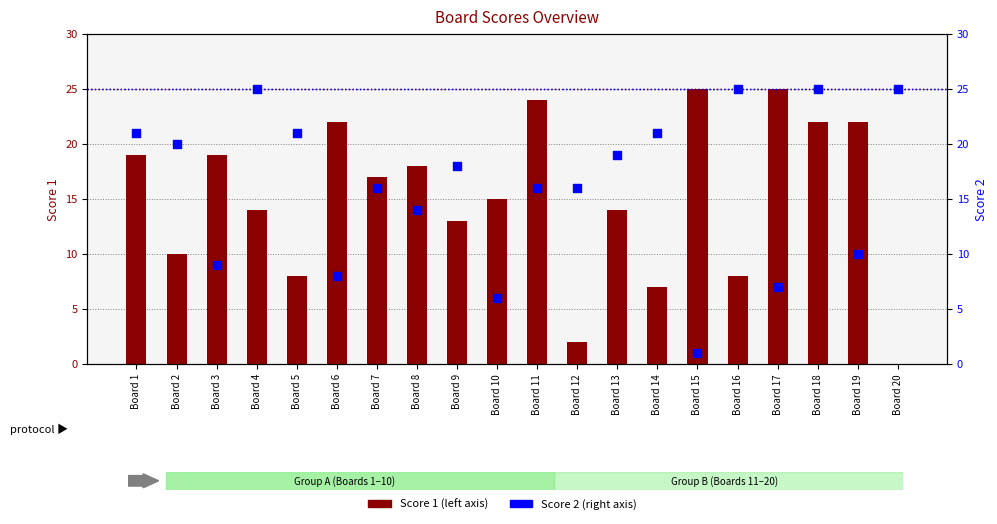

Which series has the largest total across all categories?

Score 2